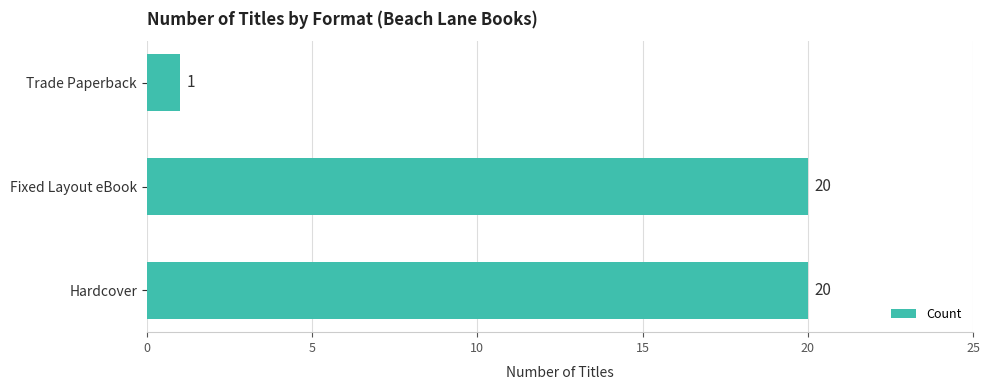

Reading top to bottom, list all the values displayed in this chart.

1	20	20